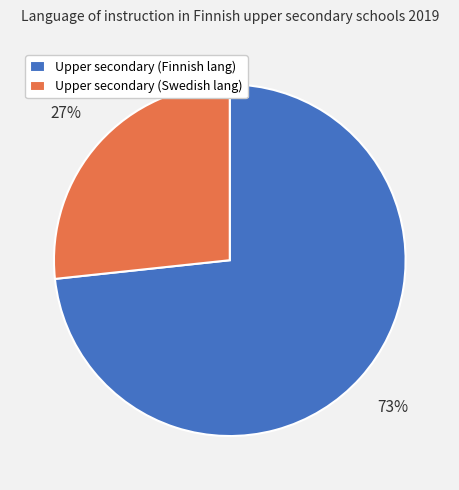

Is the sum of Upper secondary (Swedish lang) and Upper secondary (Finnish lang) greater than half?

Yes